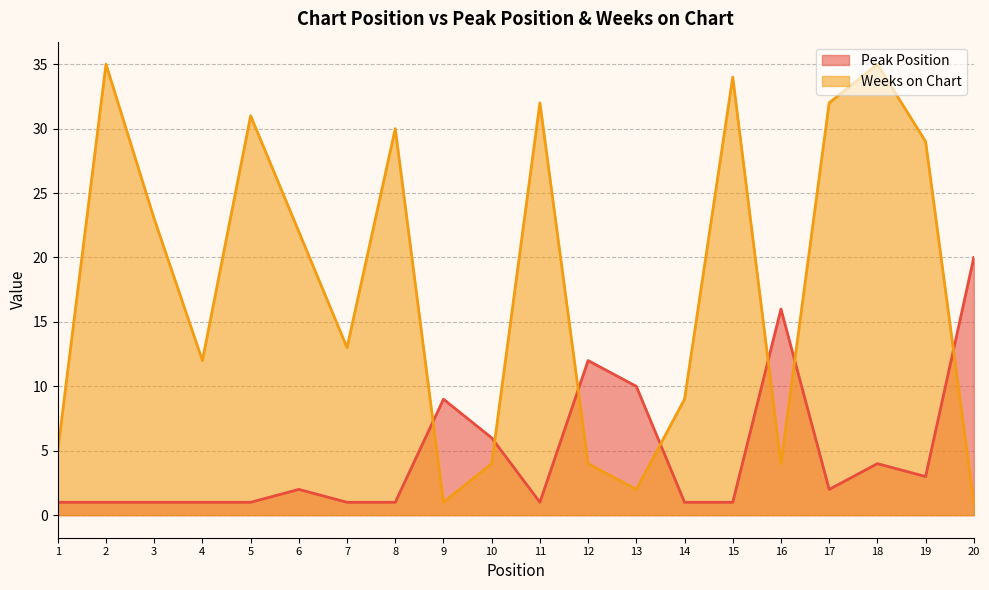

What is the minimum value shown in the chart?

1